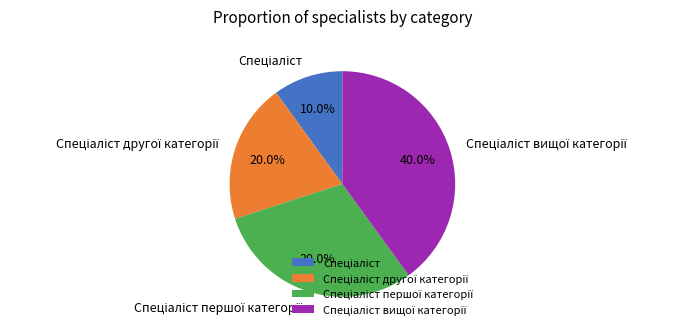

Is there a majority slice in this chart?

No